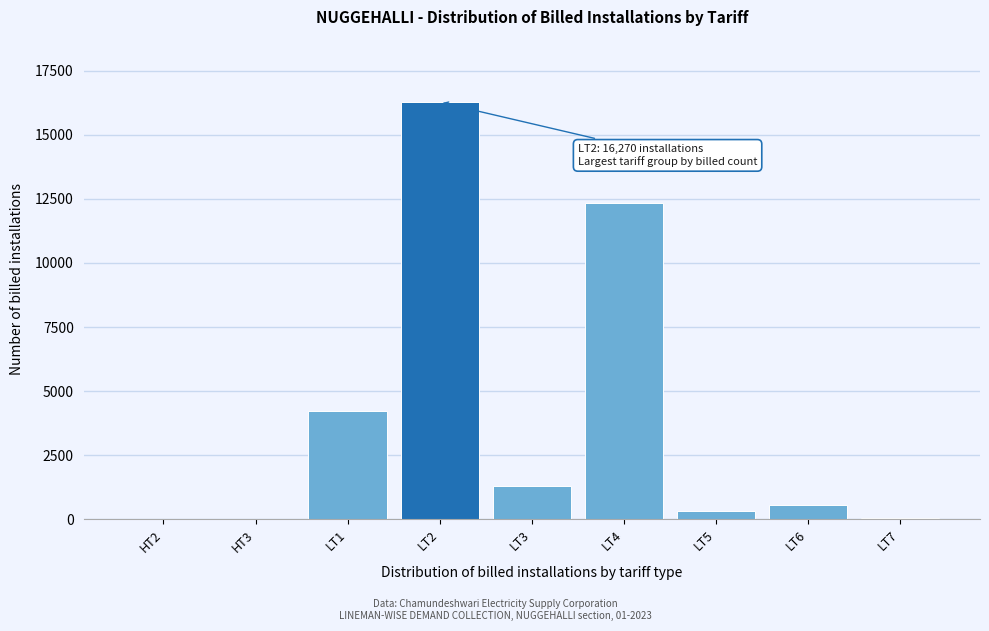

What is the ratio of the value at LT1 to the value at LT3?

3.3